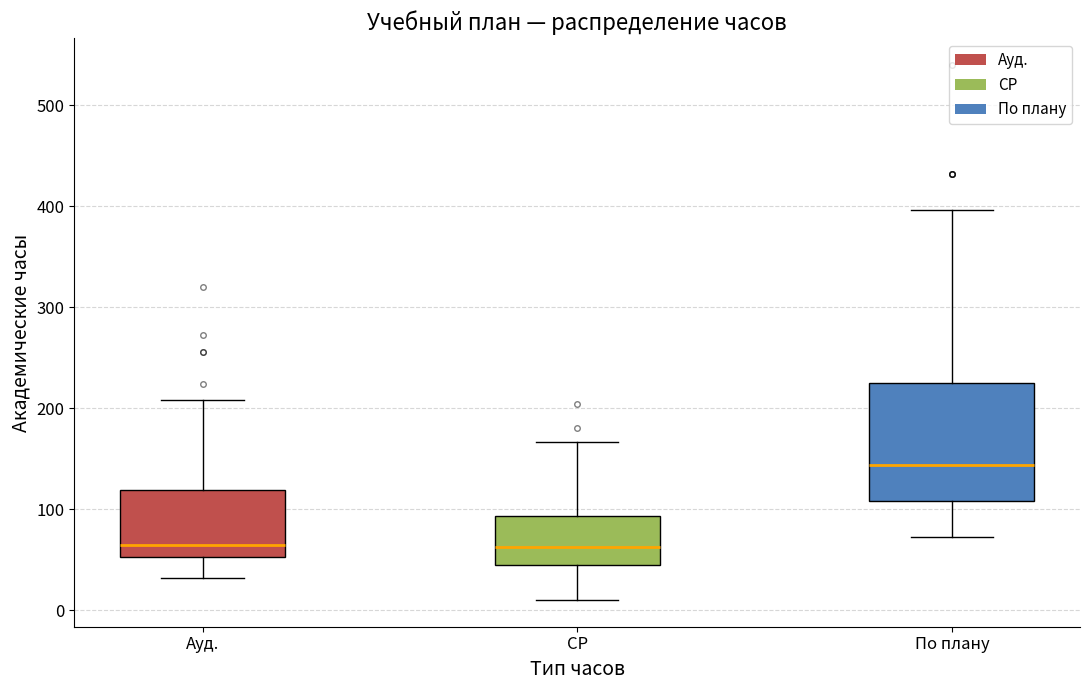

Comparing the boxes themselves (not the whiskers), which one is the tallest?

По плану